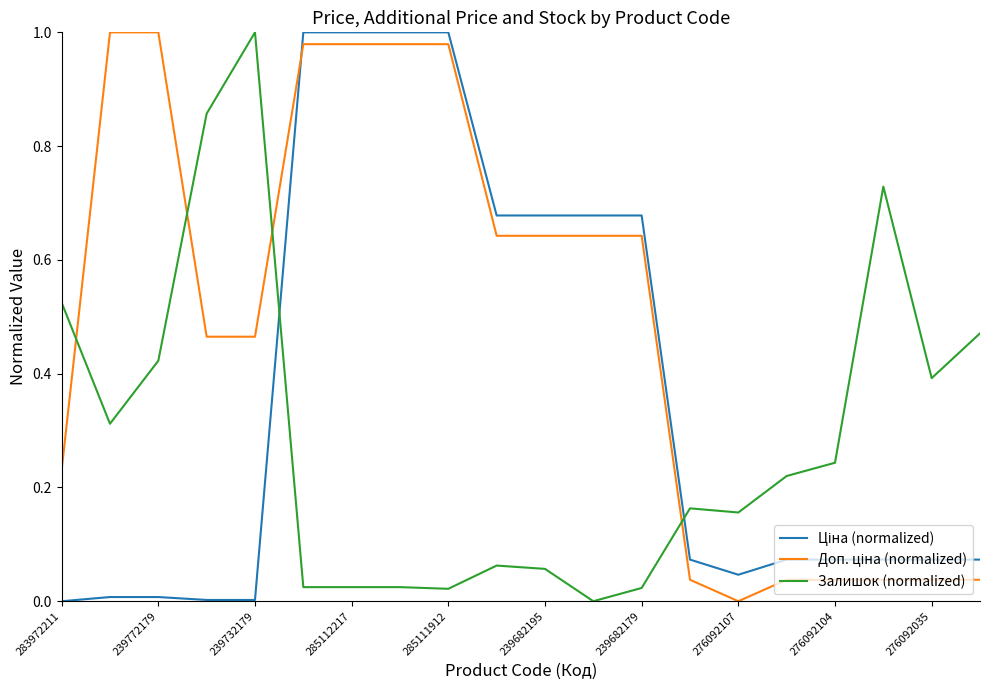

True or false: Залишок (normalized) has a value of 1.8 at 239732179.

False